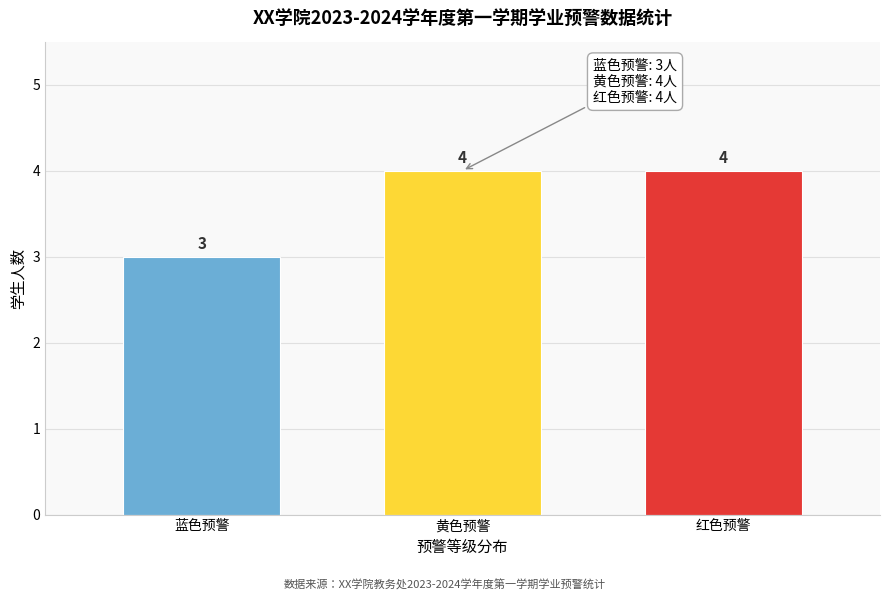

Reading right to left, extract all data points from this chart.

红色预警=4	黄色预警=4	蓝色预警=3